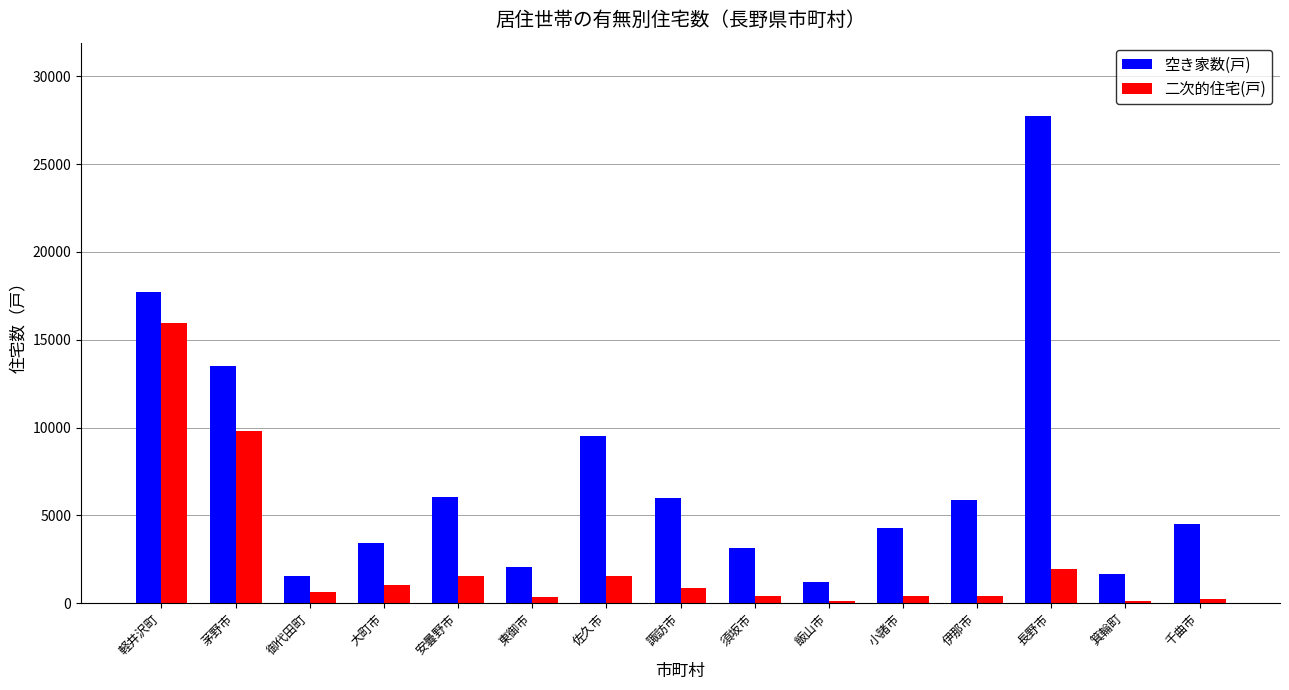

At which label is 空き家数(戸) closest to 14485?

茅野市